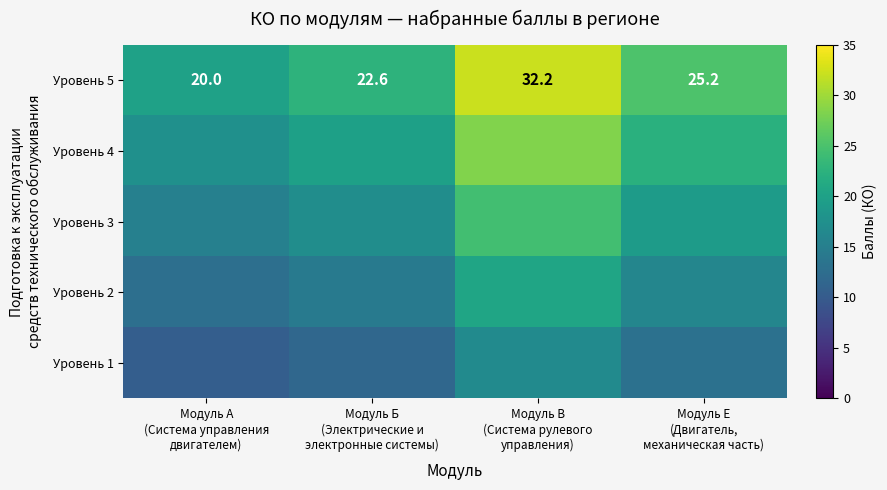

At Модуль Е (Двигатель, механическая часть), list the series in order from largest to smallest.

Уровень 5, Уровень 4, Уровень 3, Уровень 2, Уровень 1